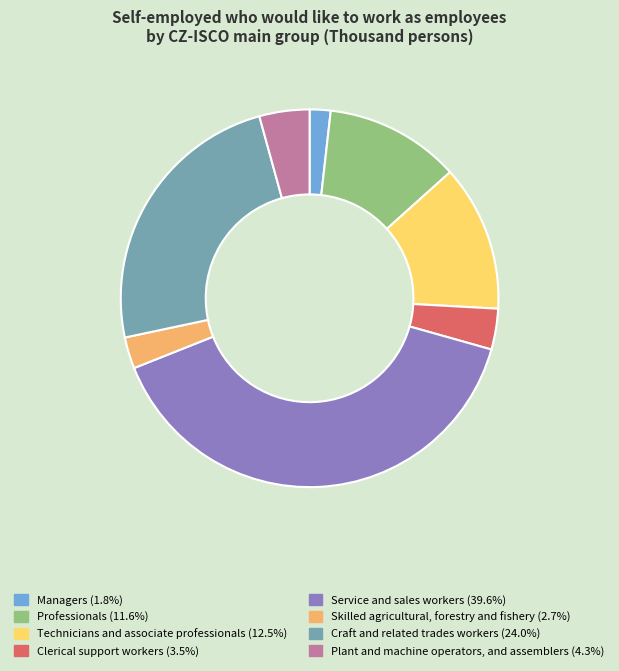

How many slices are in this pie chart?

8